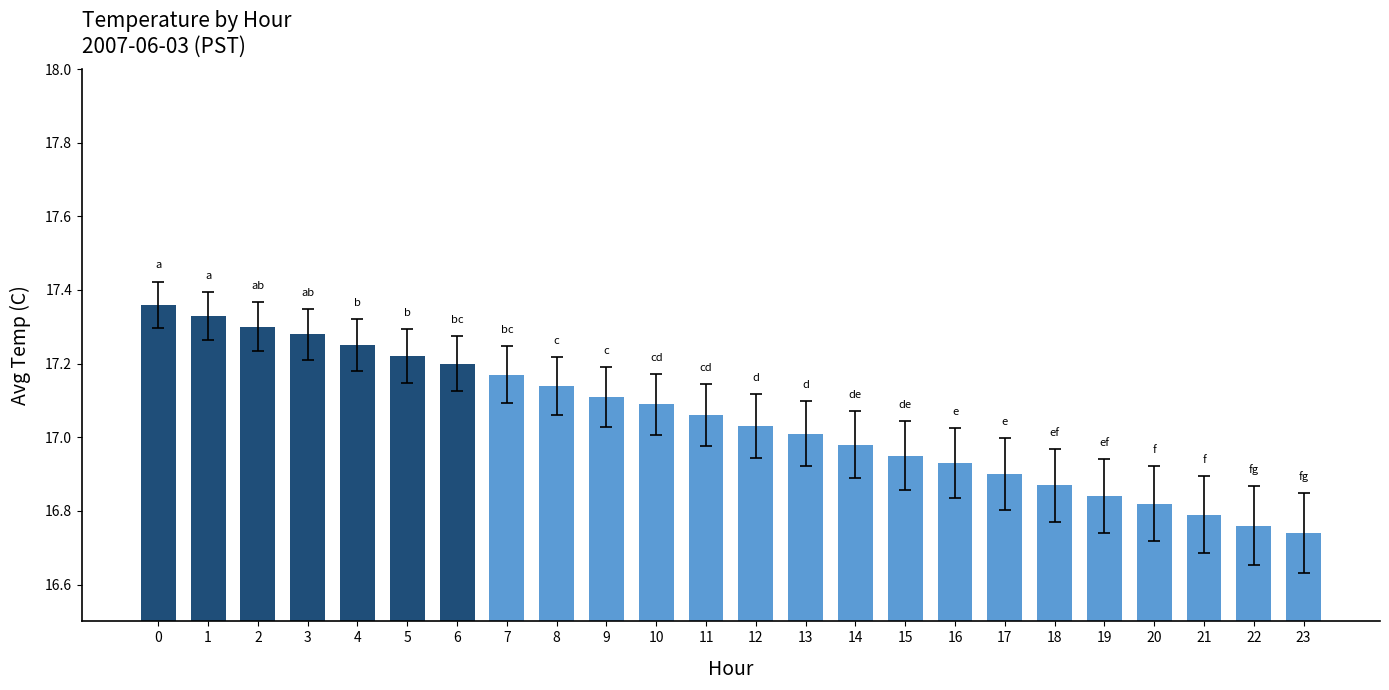

What is the sum of the values at 9 and 18?

34.0